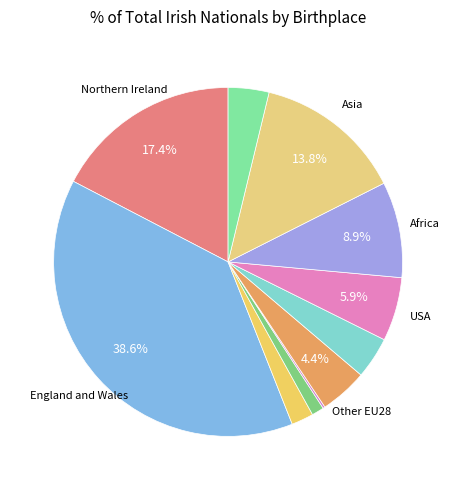

Count the number of slices in the pie.

11